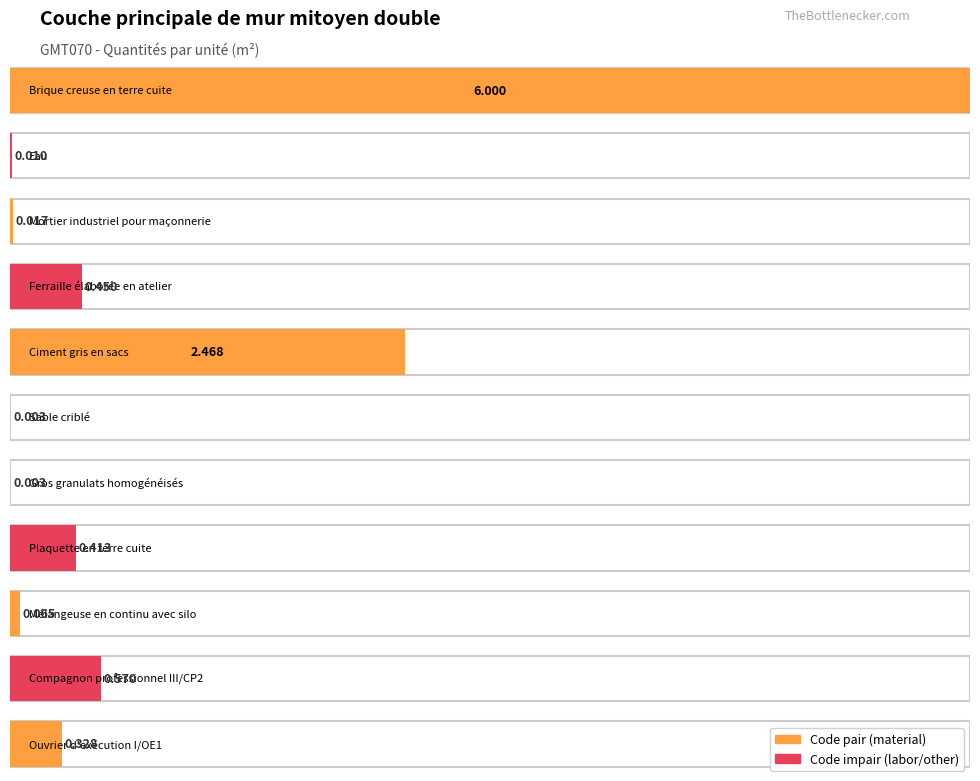

What is the value of the 11th bar from the left?

0.3